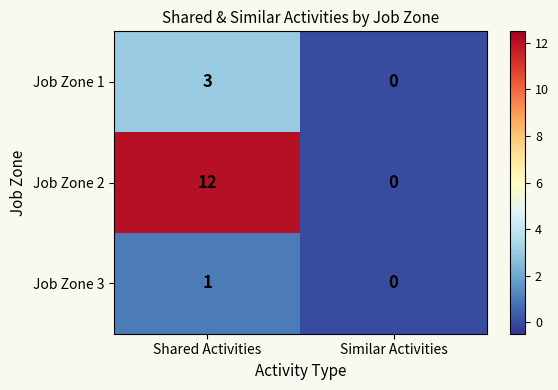

Reading right to left, list all the values displayed in this chart.

Job Zone 1: 0	3
Job Zone 2: 0	12
Job Zone 3: 0	1